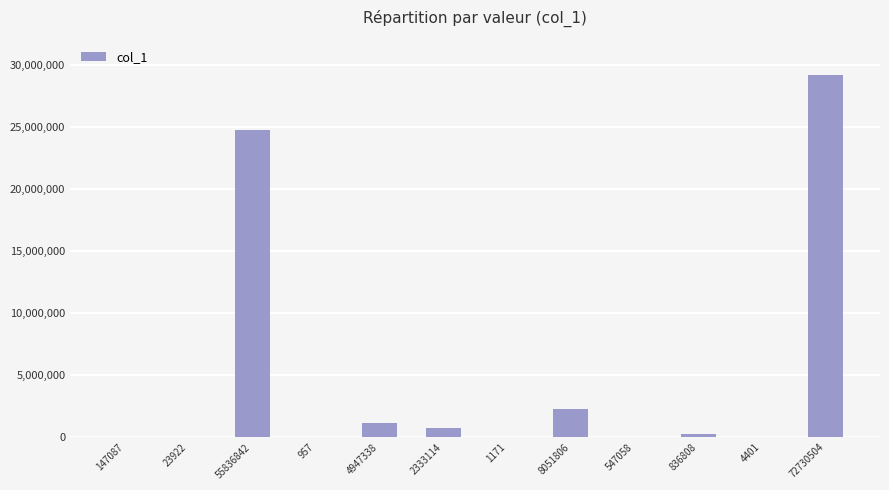

How many series are shown in this chart?

1